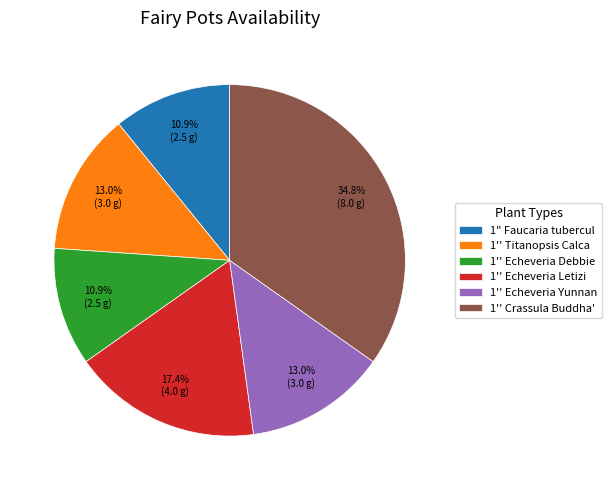

Does 1'' Echeveria Yunnan account for over 50% of the chart?

No